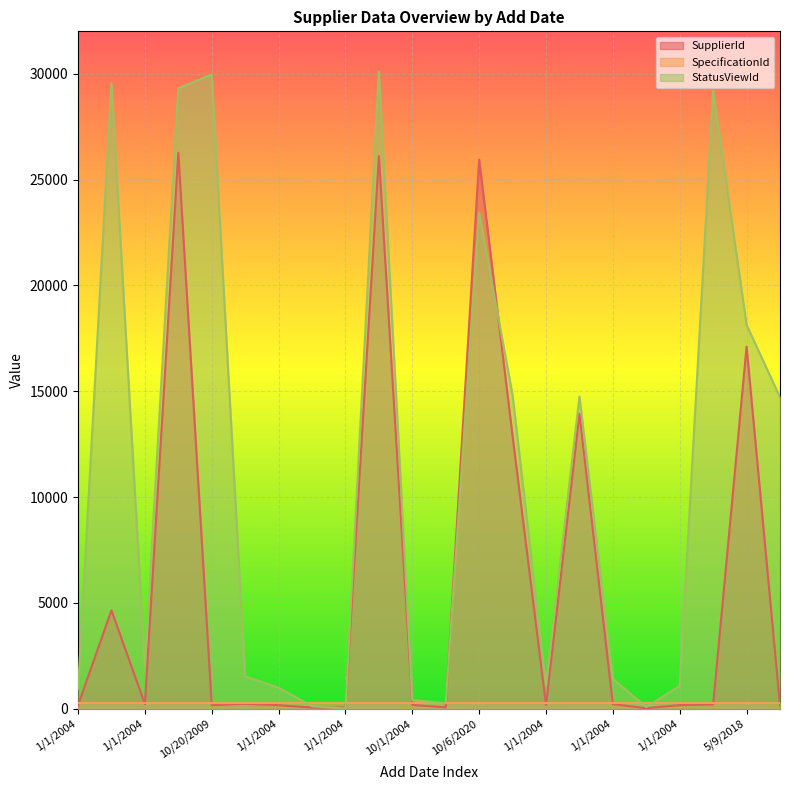

Does the chart display data point markers on the line(s)?

No